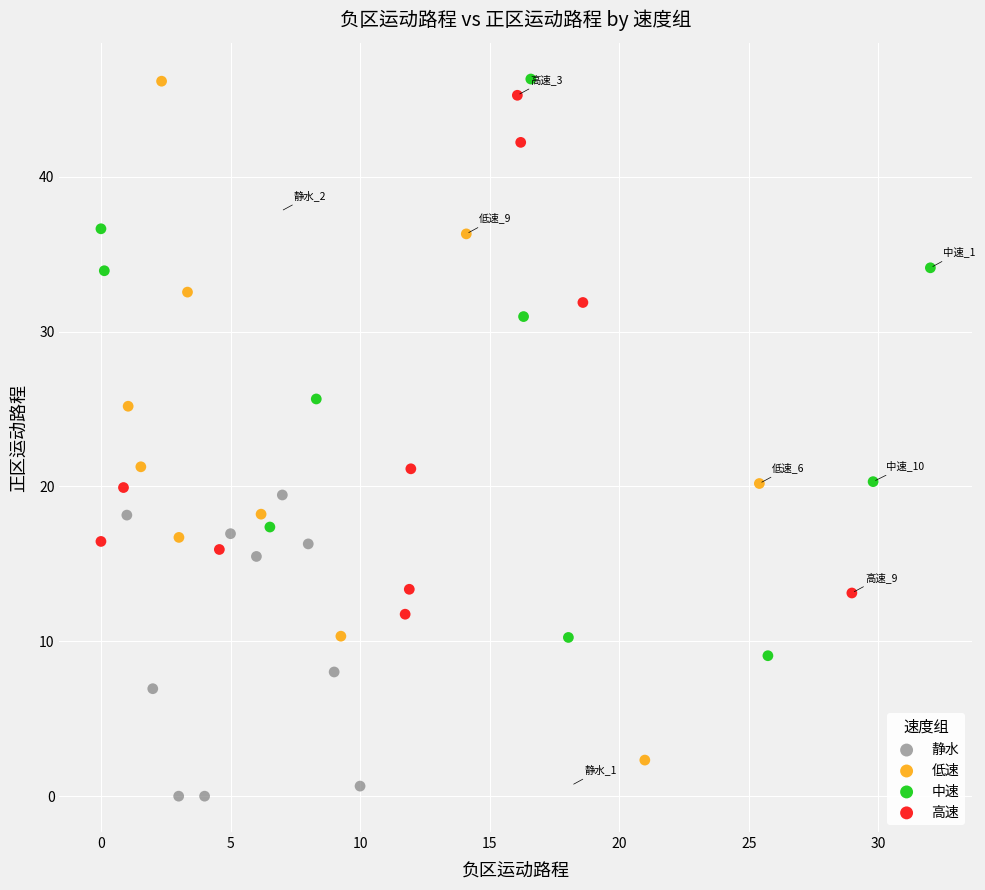

Which series reaches the minimum Y coordinate?

静水